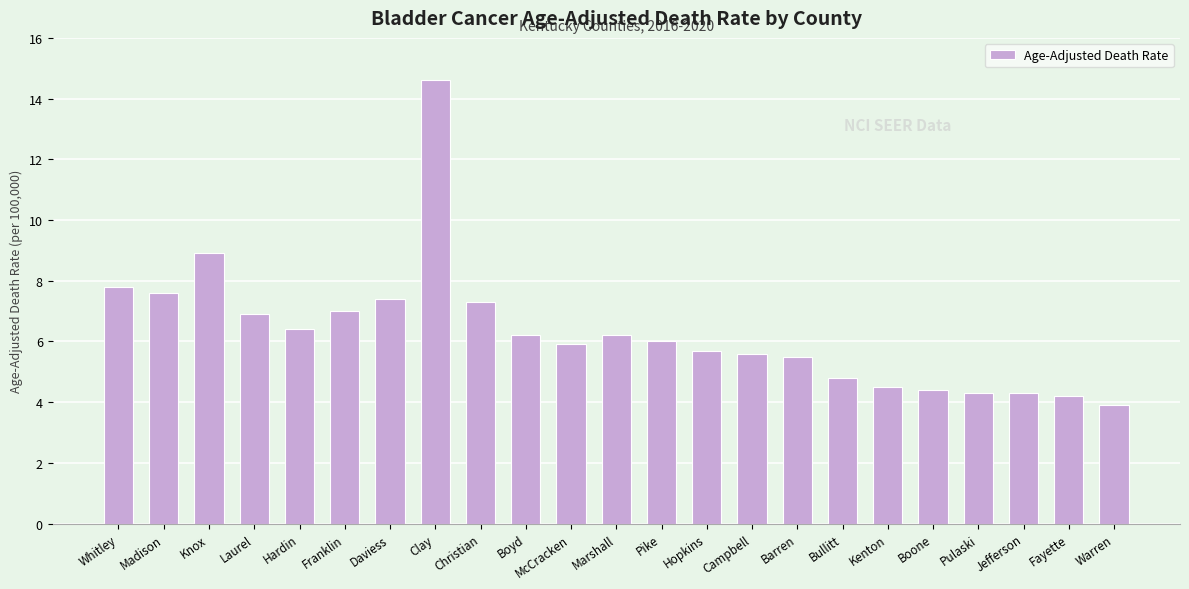

What is the difference between the second highest and minimum values?

5.0